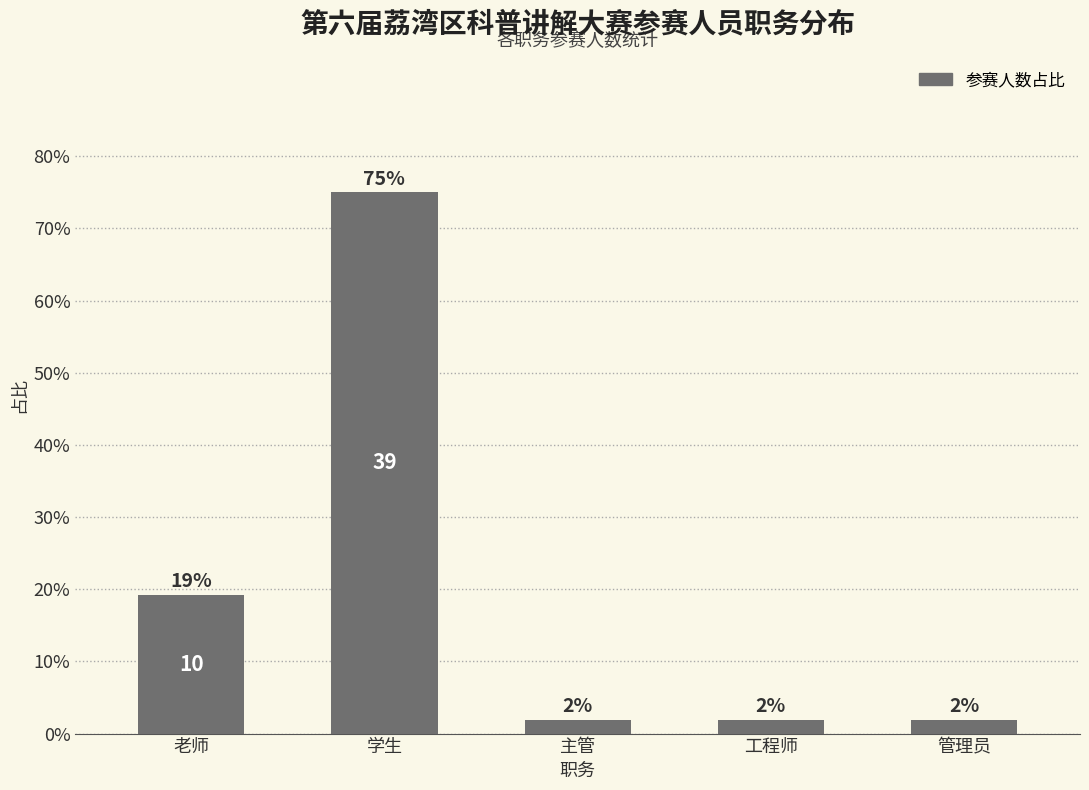

How many bars are there in total?

5